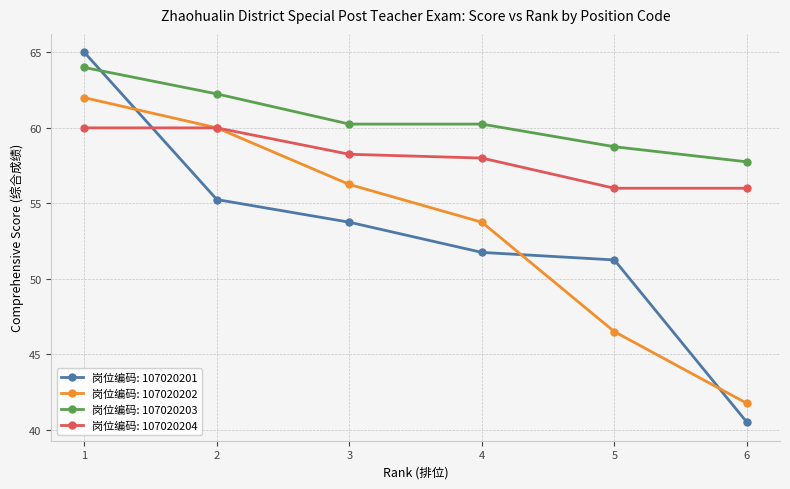

Rank the categories by 岗位编码: 107020202 value from lowest to highest.

6, 5, 4, 3, 2, 1